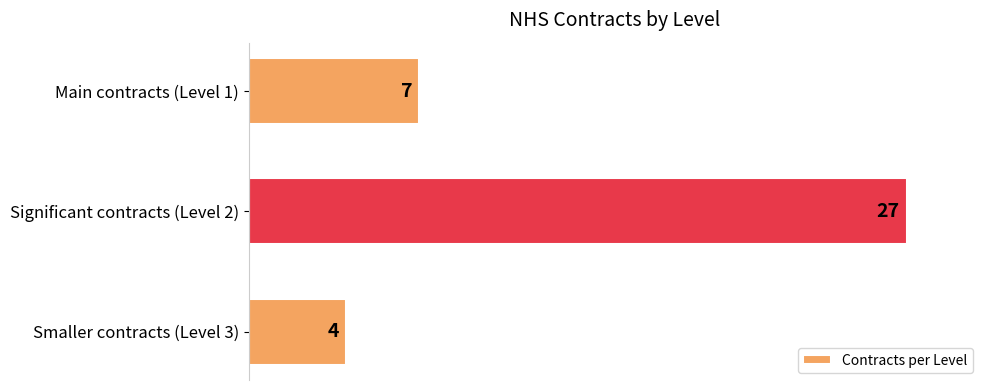

Reading bottom to top, extract all data points from this chart.

Smaller contracts (Level 3)=4	Significant contracts (Level 2)=27	Main contracts (Level 1)=7